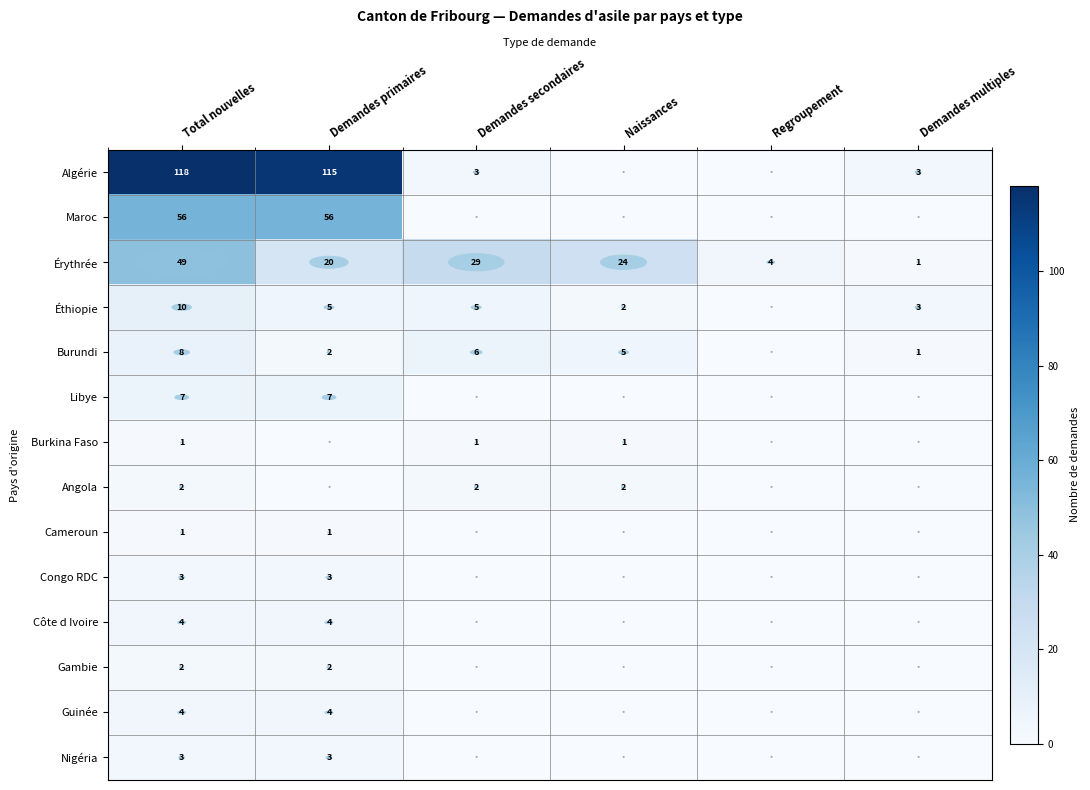

What is the difference between the Éthiopie values at Naissances and Demandes primaires?

3